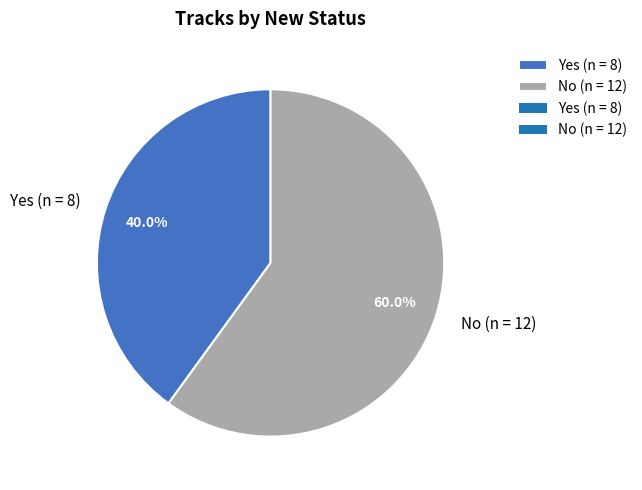

Is there a majority slice in this chart?

Yes